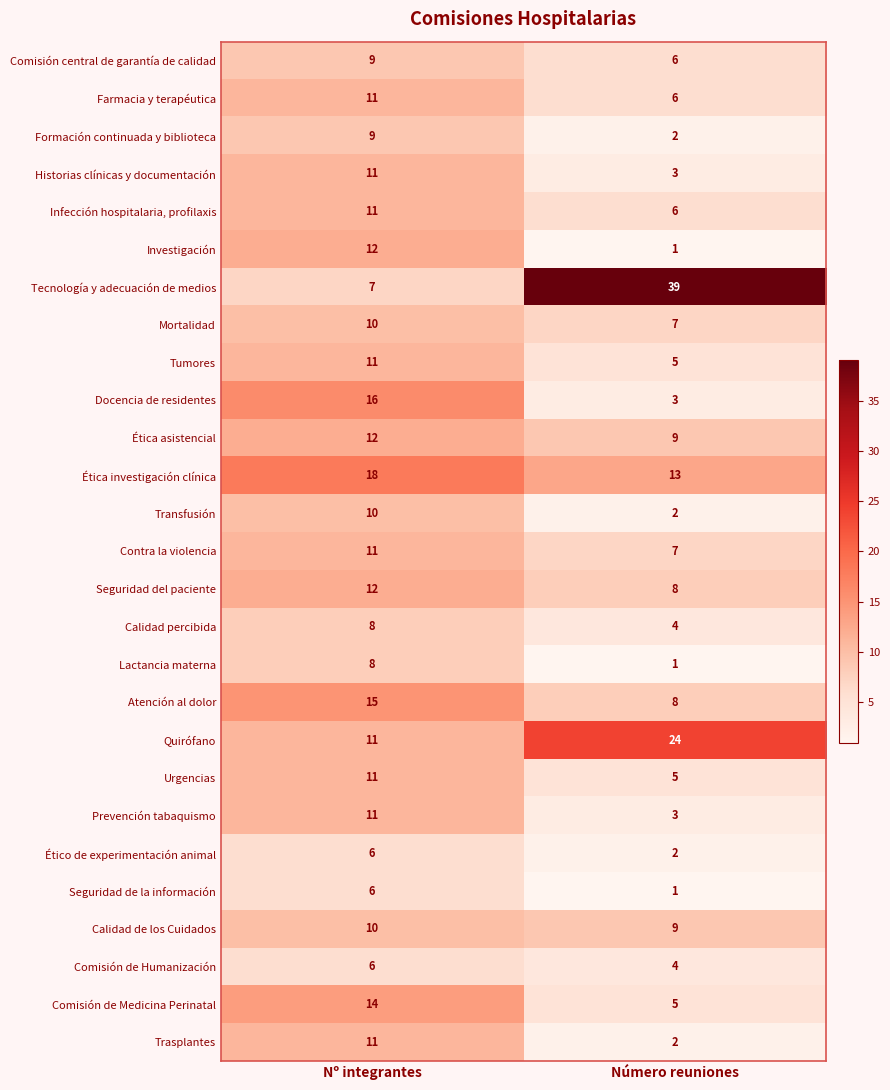

What is the difference between the Historias clínicas y documentación values at Número reuniones and Nº integrantes?

8